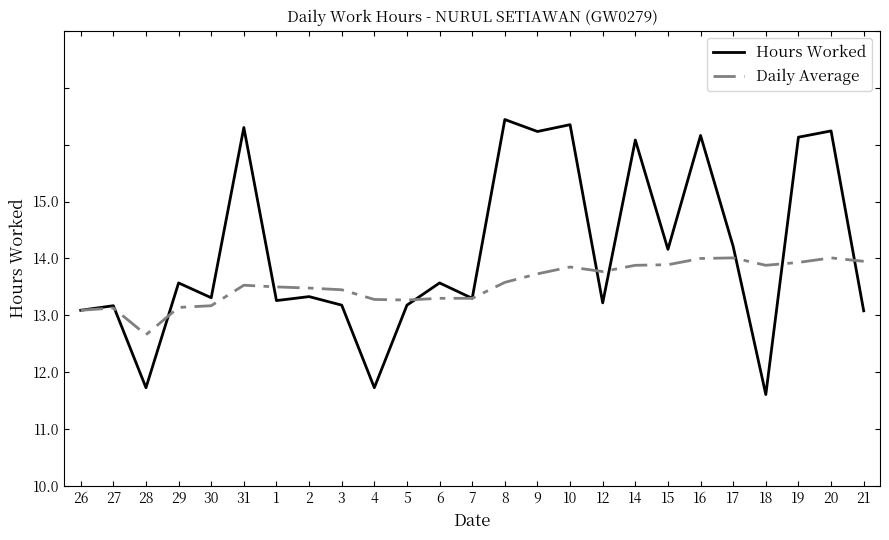

What is the approximate value of Hours Worked at 12?

11.2